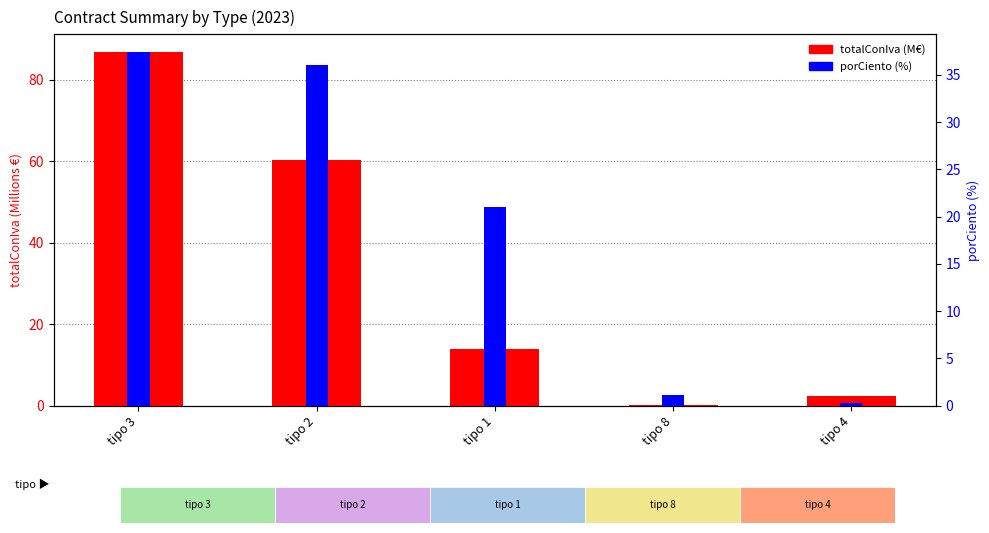

How many bars are there in each group?

2